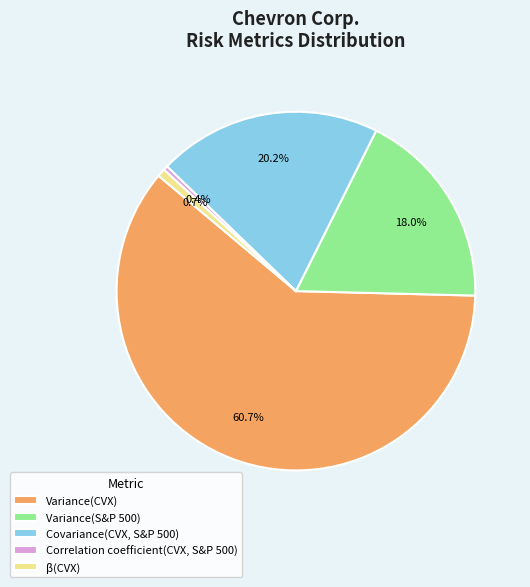

Does any single category account for the majority?

Yes